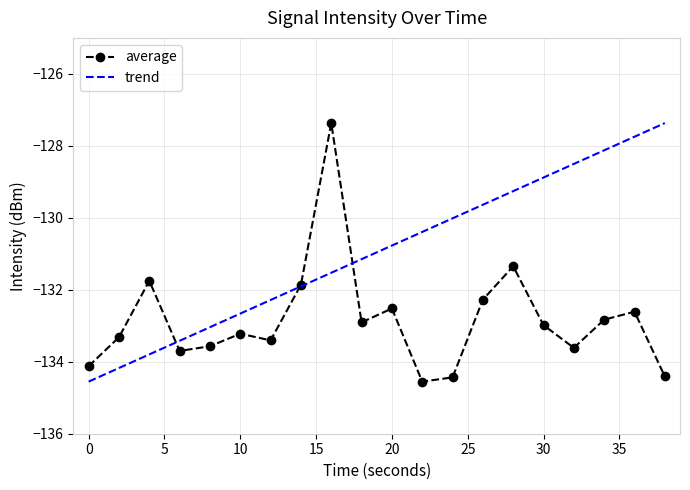

List the series in order of their overall mean, highest first.

trend, average